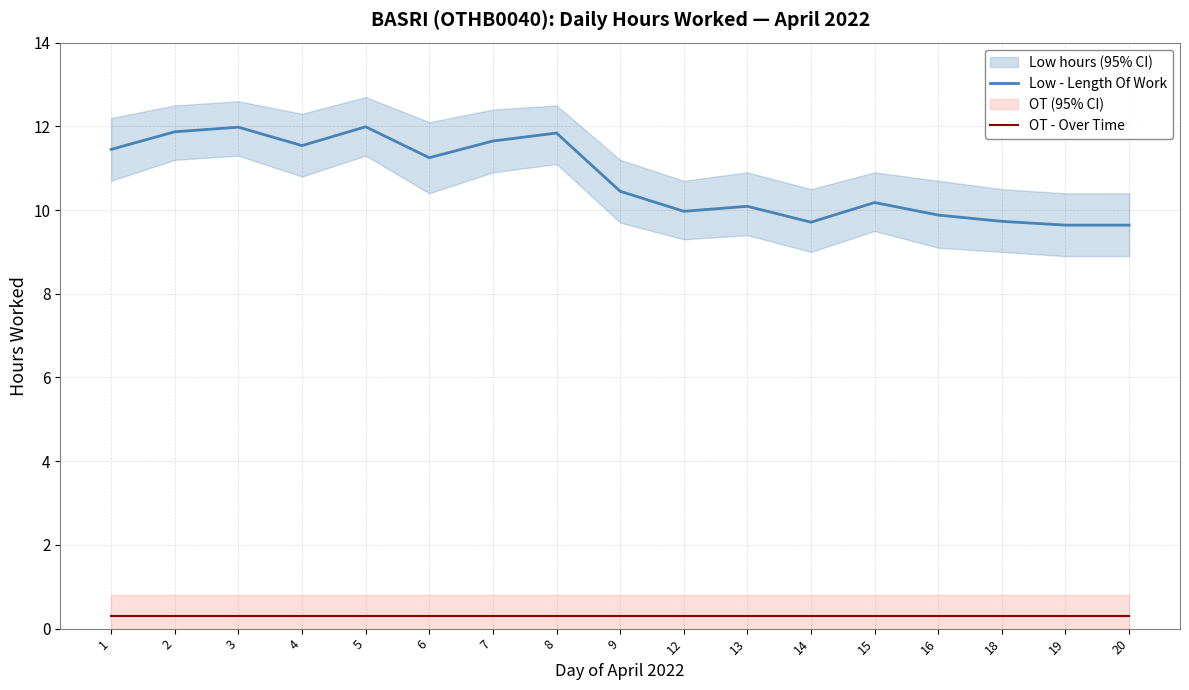

At 20, list the series in order from largest to smallest.

Low - Length Of Work, OT - Over Time